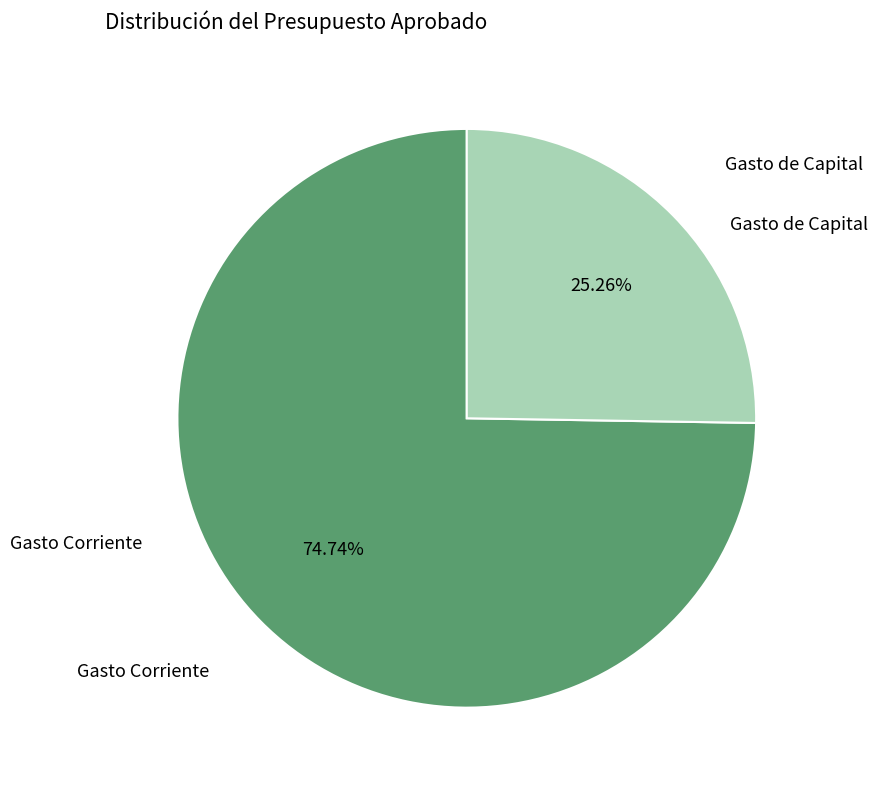

Is there any slice that represents more than half of the pie?

Yes